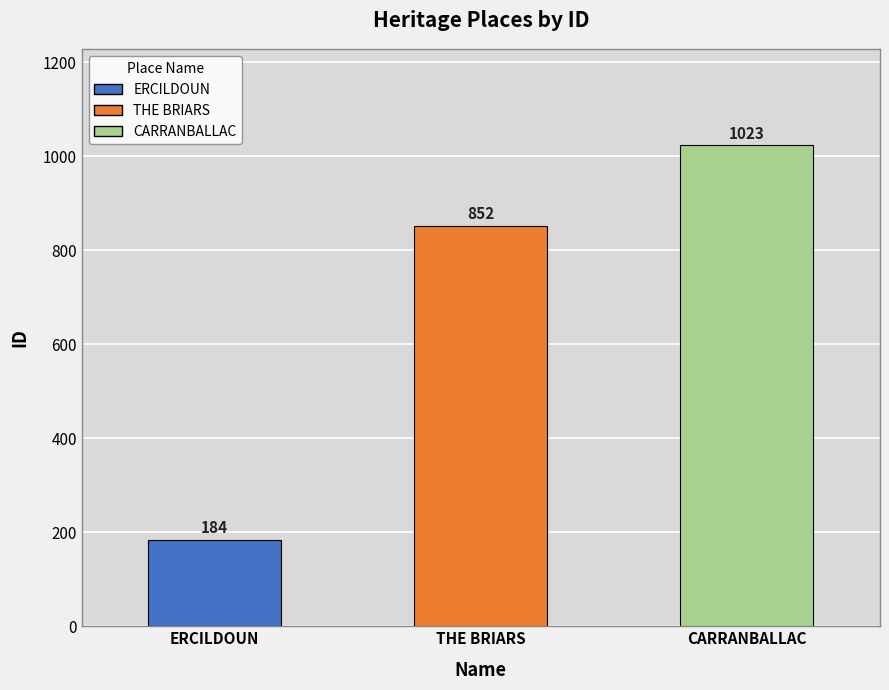

What is the smallest value displayed?

184